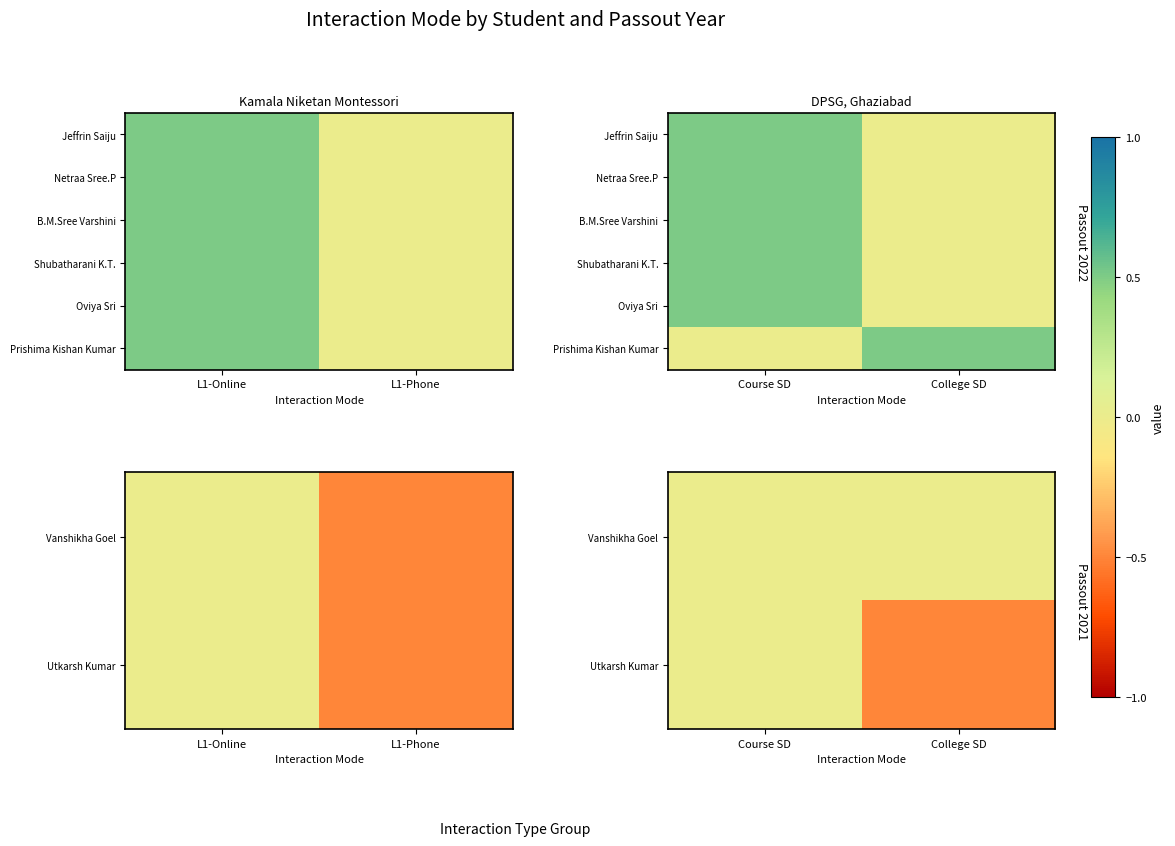

What is the difference between the highest and lowest values at Course SD?

0.5